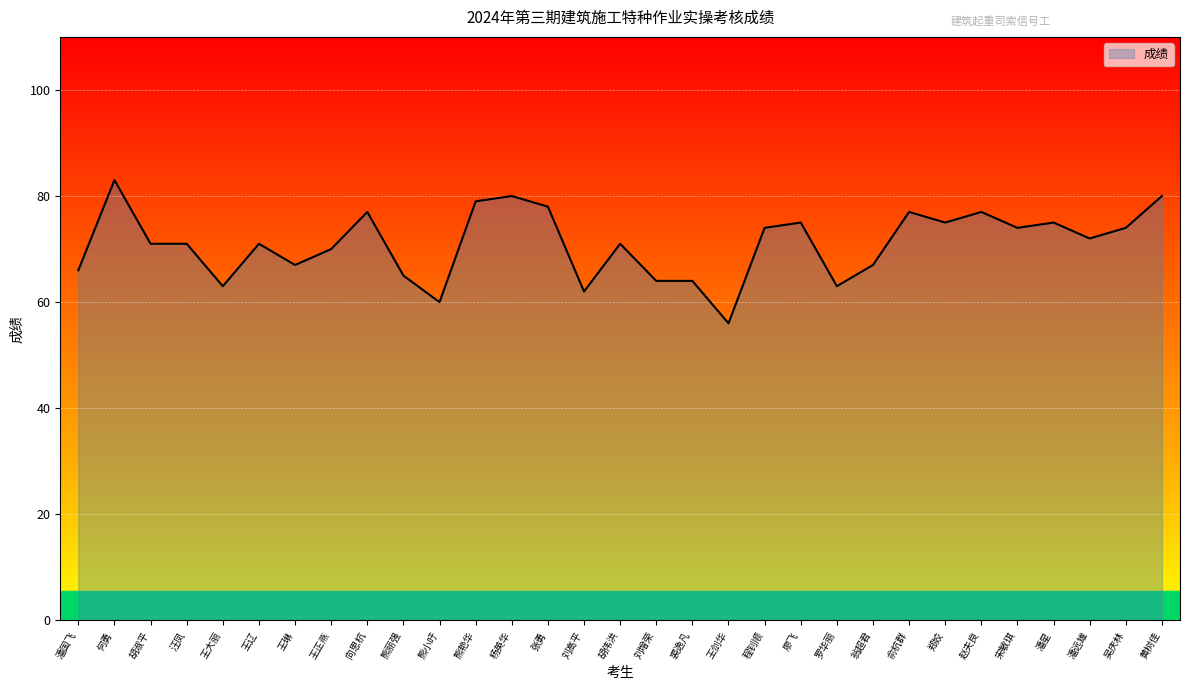

Reading left to right, transcribe all the data shown in this chart.

66	83	71	71	63	71	67	70	77	65	60	79	80	78	62	71	64	64	56	74	75	63	67	77	75	77	74	75	72	74	80